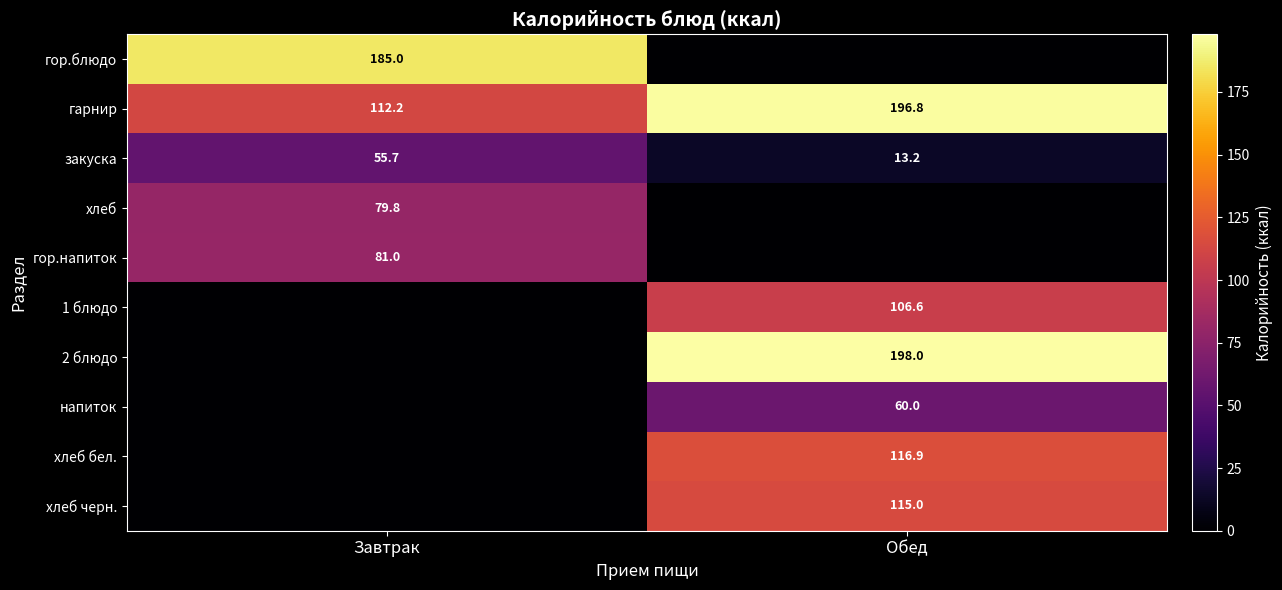

The value of гор.блюдо at Завтрак is 52.5. True or false?

False